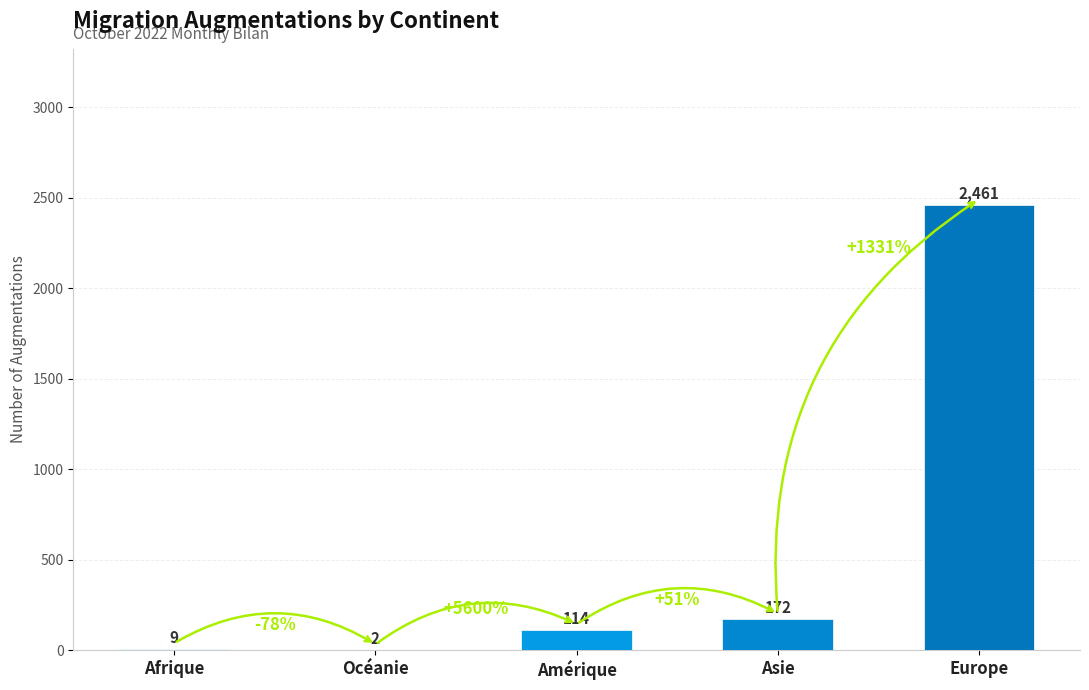

What is the sum of the values at Europe and Asie?

2633